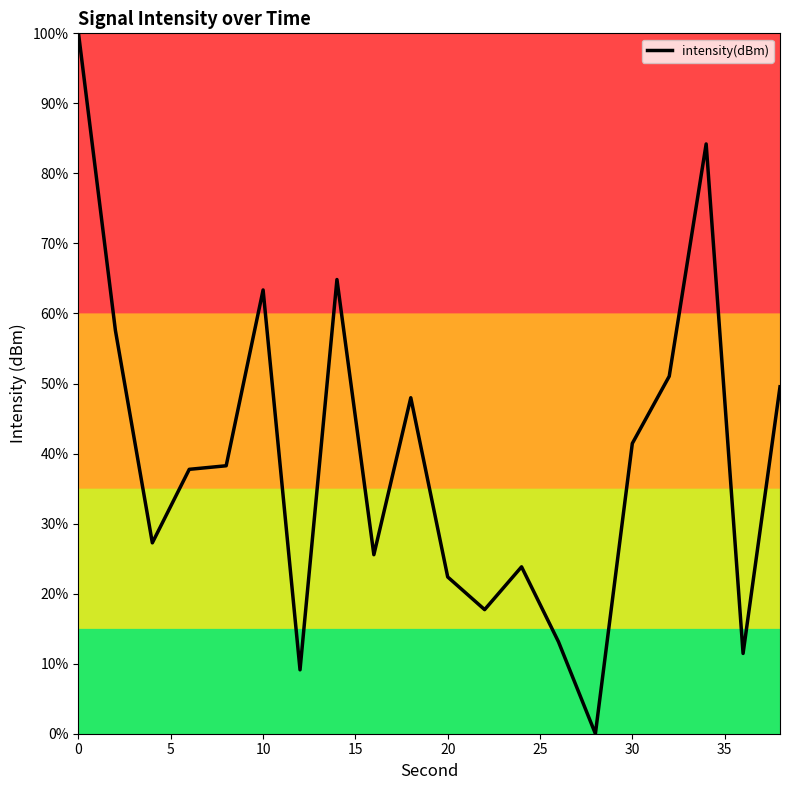

What is the difference between the maximum and minimum values?

100.0